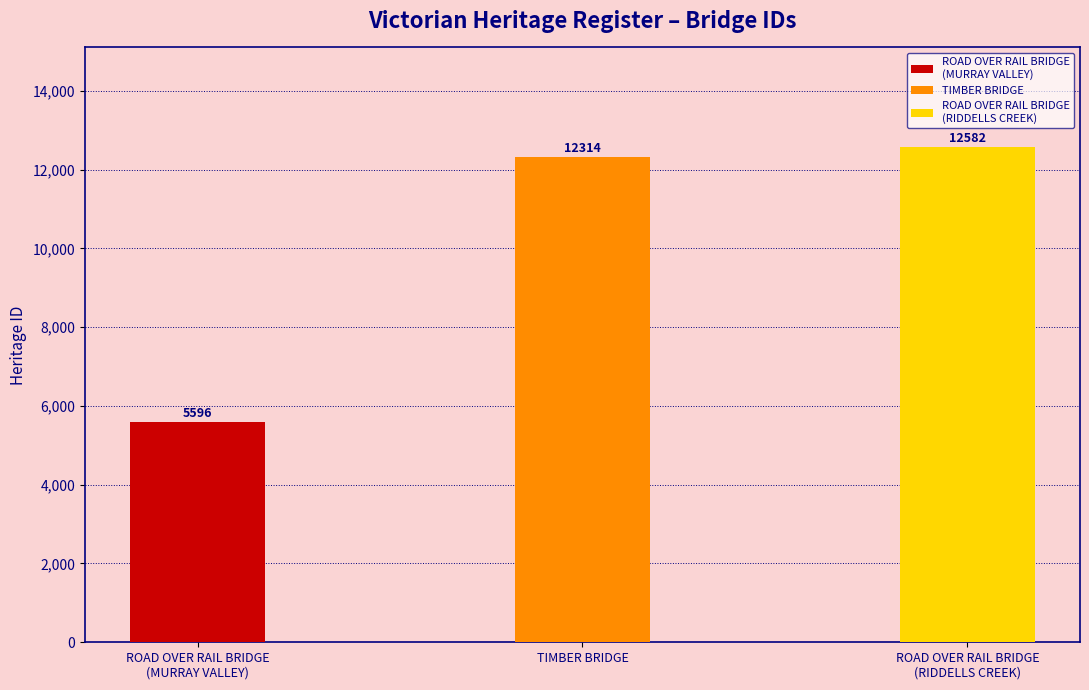

True or false: the data shows 12582 at ROAD OVER RAIL BRIDGE
(RIDDELLS CREEK).

True